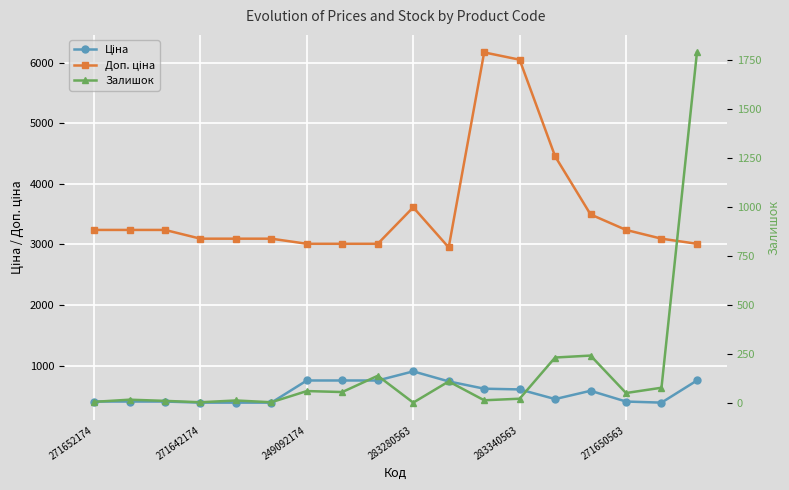

The Залишок series shows 70.6 at 271650563. True or false?

False